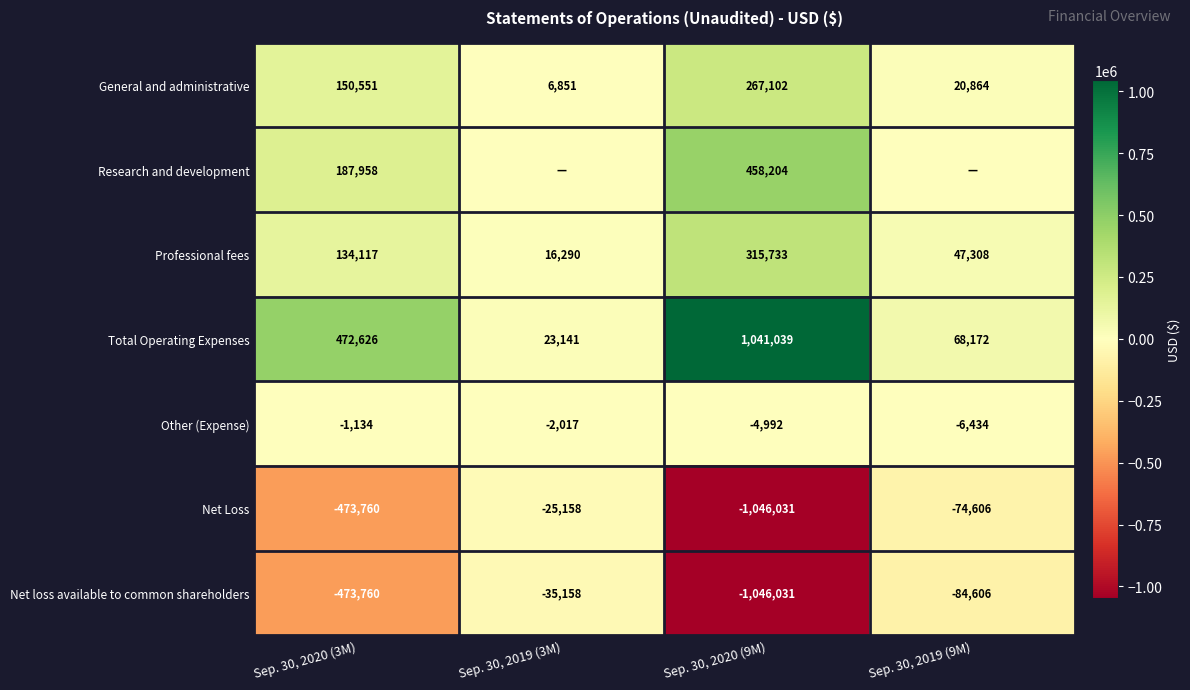

List the labels in order of General and administrative value, largest first.

Sep. 30, 2020 (9M), Sep. 30, 2020 (3M), Sep. 30, 2019 (9M), Sep. 30, 2019 (3M)